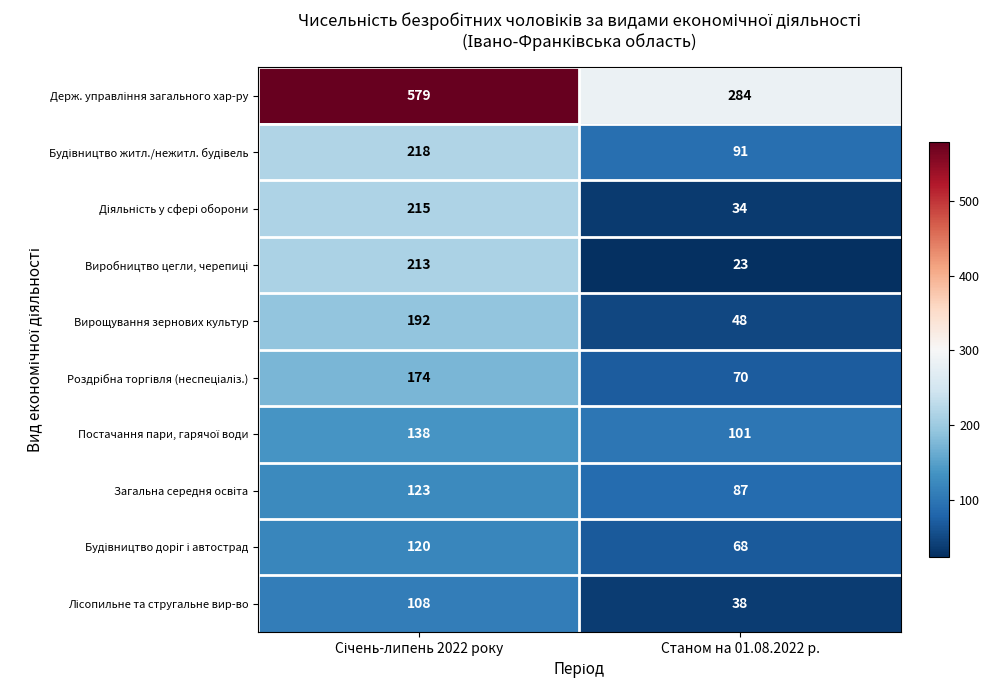

How many data points does each series have?

2